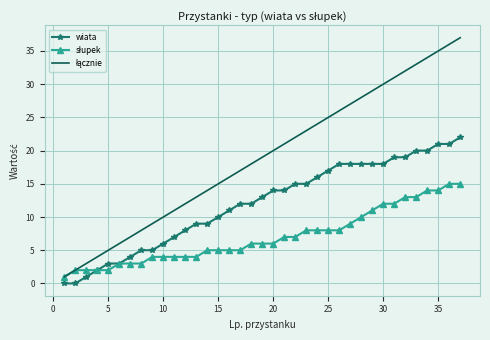

What is the greatest value displayed?

37